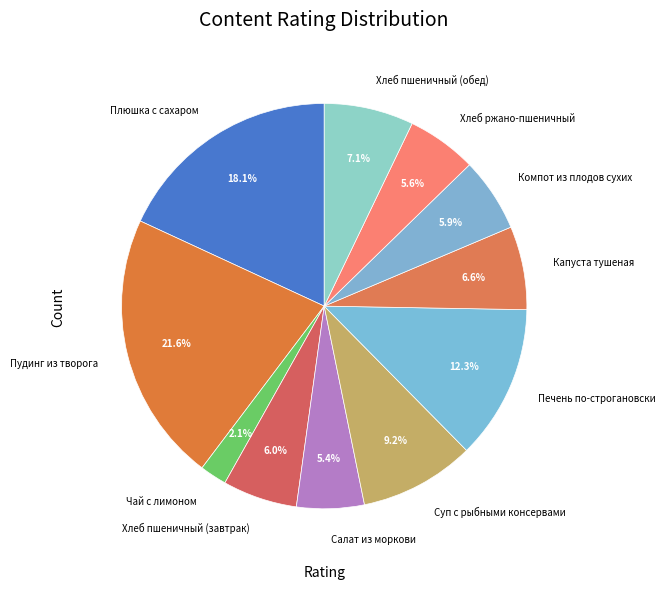

Count the number of slices in the pie.

11